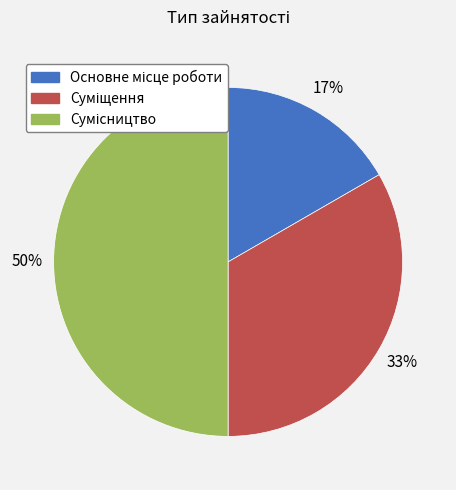

To the nearest percent, what is the difference between the largest and smallest slice percentages?

33%